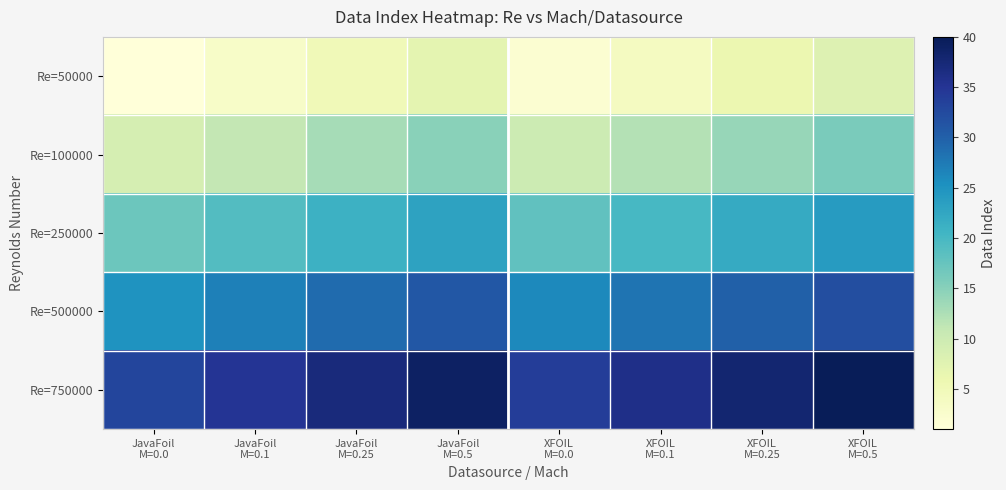

At which category is the sum across all series the highest?

XFOIL
M=0.5